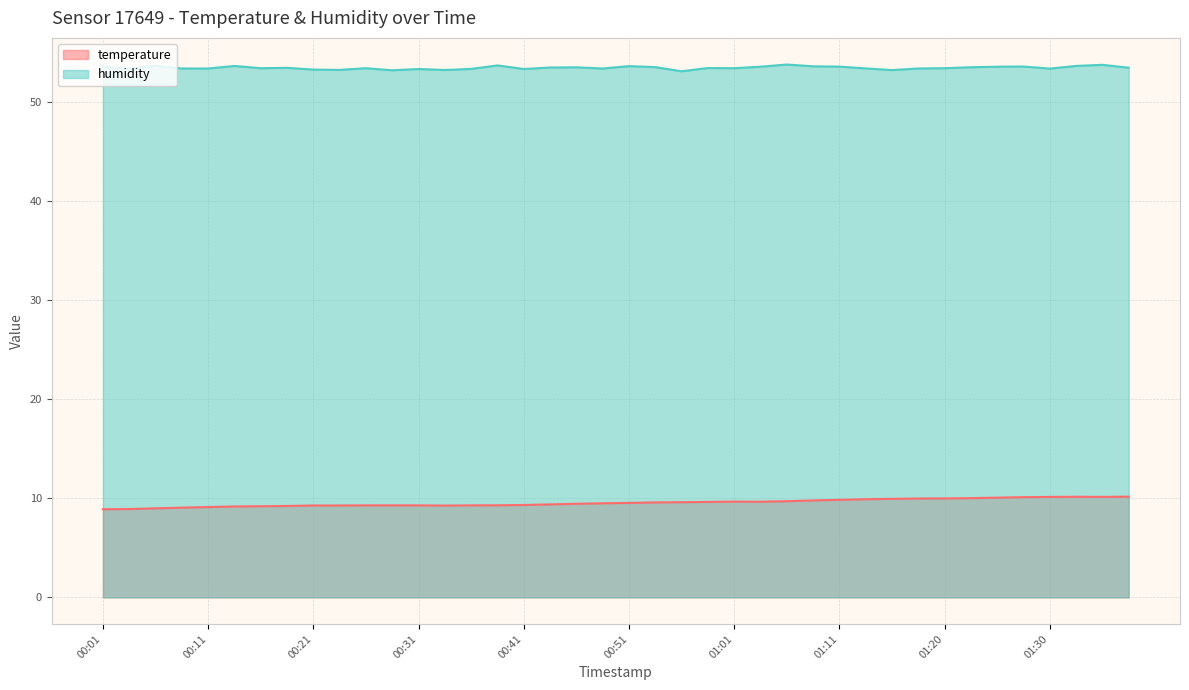

Reading right to left, extract all data points from this chart.

temperature: 10.2	10.1	10.2	10.1	10.1	10.1	10.0	10.0	10.0	9.9	9.9	9.8	9.8	9.7	9.7	9.7	9.6	9.6	9.6	9.5	9.5	9.4	9.4	9.3	9.3	9.3	9.3	9.3	9.3	9.3	9.3	9.3	9.2	9.2	9.2	9.1	9.1	9.0	8.9	8.9
humidity: 53.4	53.7	53.6	53.3	53.5	53.5	53.5	53.4	53.3	53.2	53.4	53.5	53.6	53.7	53.5	53.4	53.4	53.1	53.5	53.6	53.3	53.5	53.4	53.3	53.6	53.3	53.2	53.3	53.2	53.4	53.2	53.2	53.4	53.4	53.6	53.3	53.3	53.6	53.3	53.5